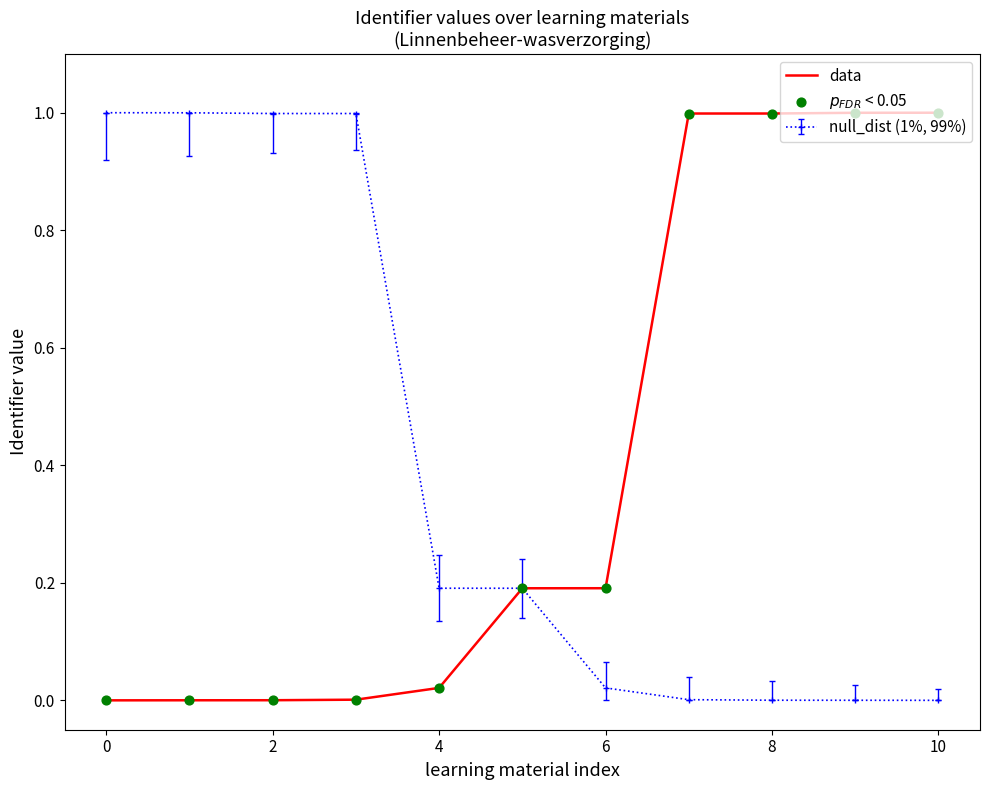

What is the highest value of the data series?

1.0